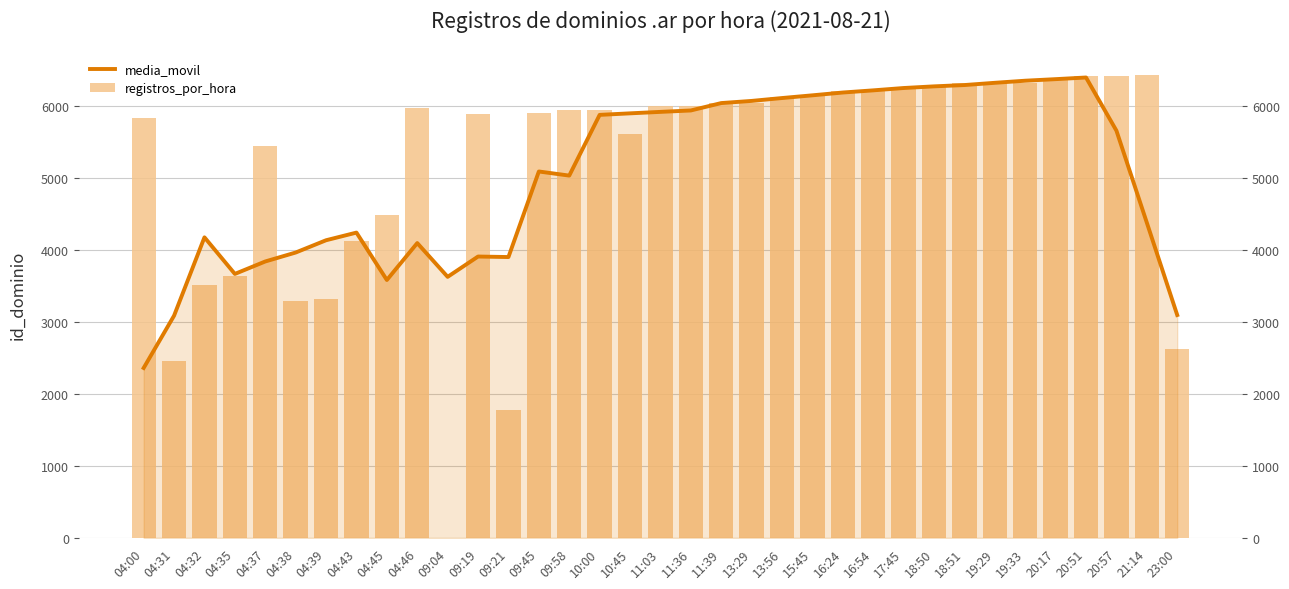

Reading right to left, what are all the values shown in this chart?

media_movil: 3099.4	4383.6	5663.2	6402.4	6379.4	6357.8	6328.6	6297.4	6279.2	6256.2	6223.6	6193.6	6154.6	6116.8	6076.8	6046.8	5944.0	5924.4	5904.0	5882.6	5038.2	5095.4	3905.6	3912.8	3630.2	4100.0	3586.4	4245.6	4139.2	3968.4	3844.0	3671.0	4179.8	3090.2	2363.0
registros_por_hora: 2630.0	6440.0	6427.0	6421.0	6398.0	6326.0	6325.0	6319.0	6275.0	6242.0	6235.0	6210.0	6156.0	6125.0	6047.0	6046.0	6010.0	6006.0	5611.0	5949.0	5944.0	5903.0	1784.0	5897.0	0.0	5980.0	4490.0	4133.0	3329.0	3296.0	5448.0	3636.0	3511.0	2464.0	5840.0